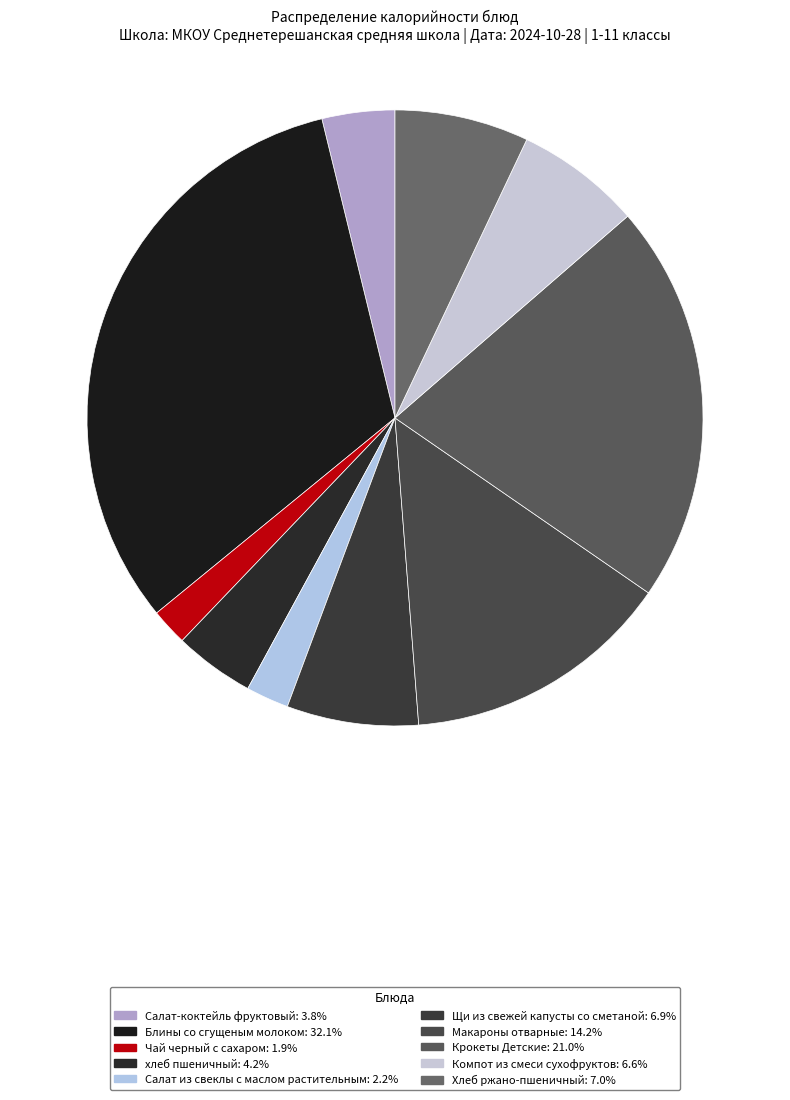

Does Блины со сгущеным молоком represent more than half of the total?

No